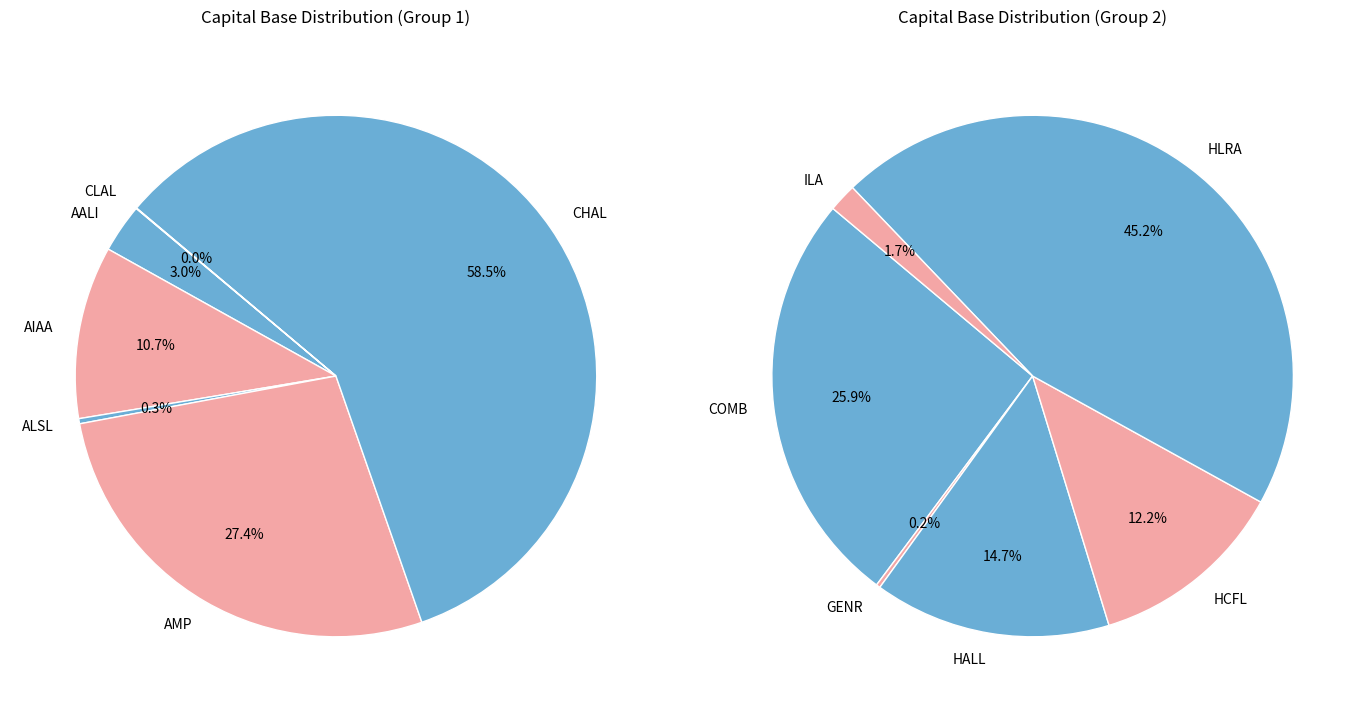

Is there a majority slice in this chart?

Yes